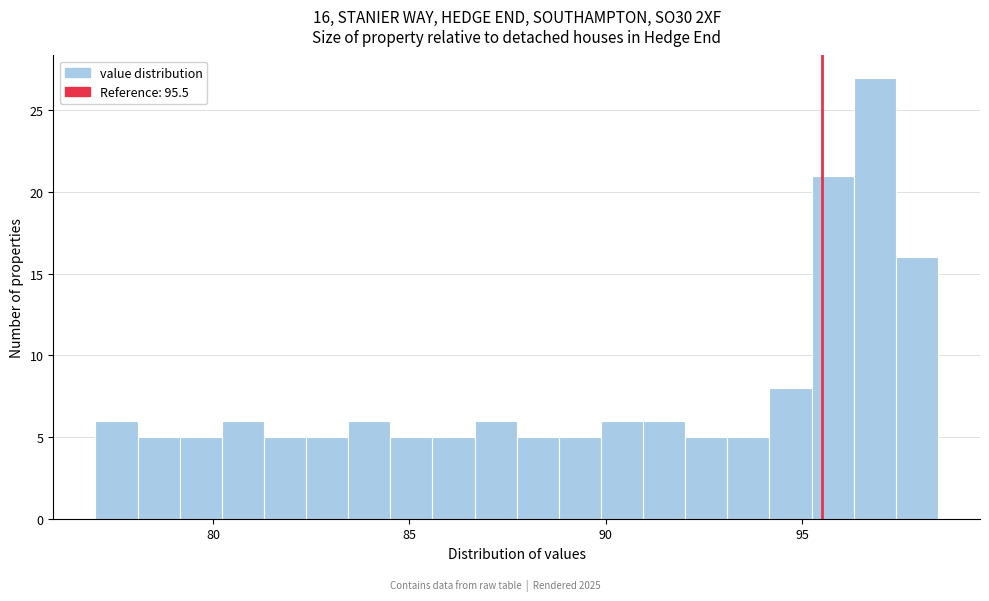

Read against the x-axis, roughly where is the centre of the tallest bar?

97.0